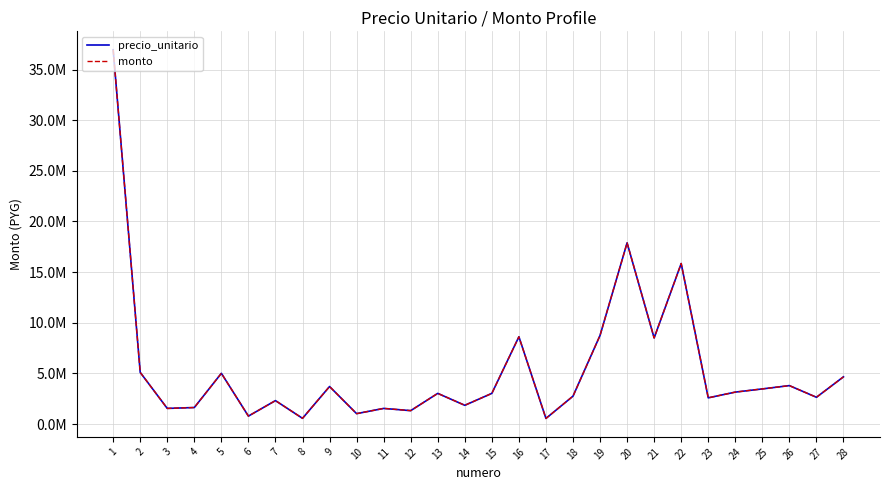

How many interior local valleys does the monto series have?

10